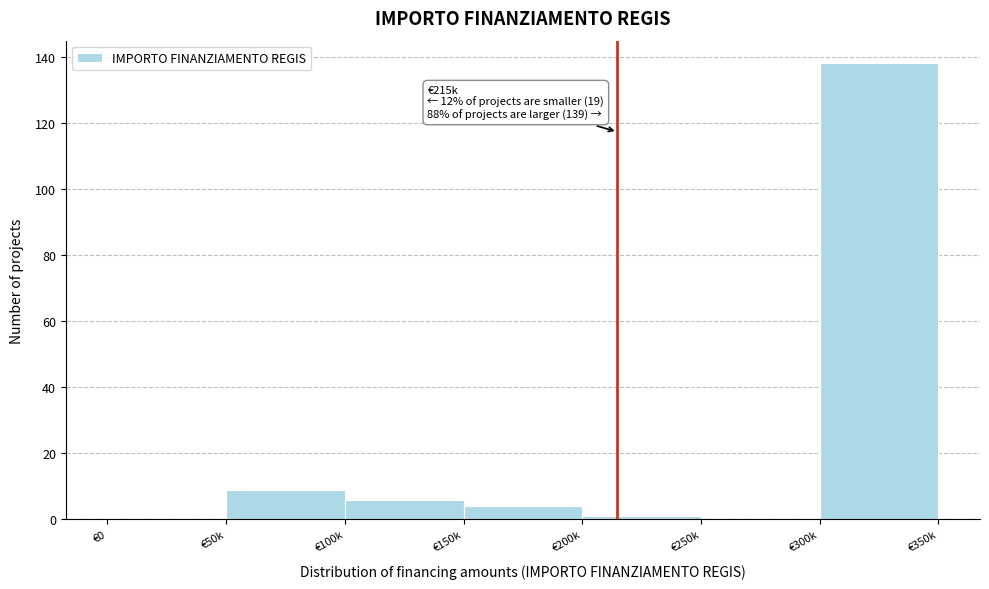

Reading left to right, list all the values displayed in this chart.

€0=0	€50k=9	€100k=6	€150k=4	€200k=1	€250k=0	€300k=138